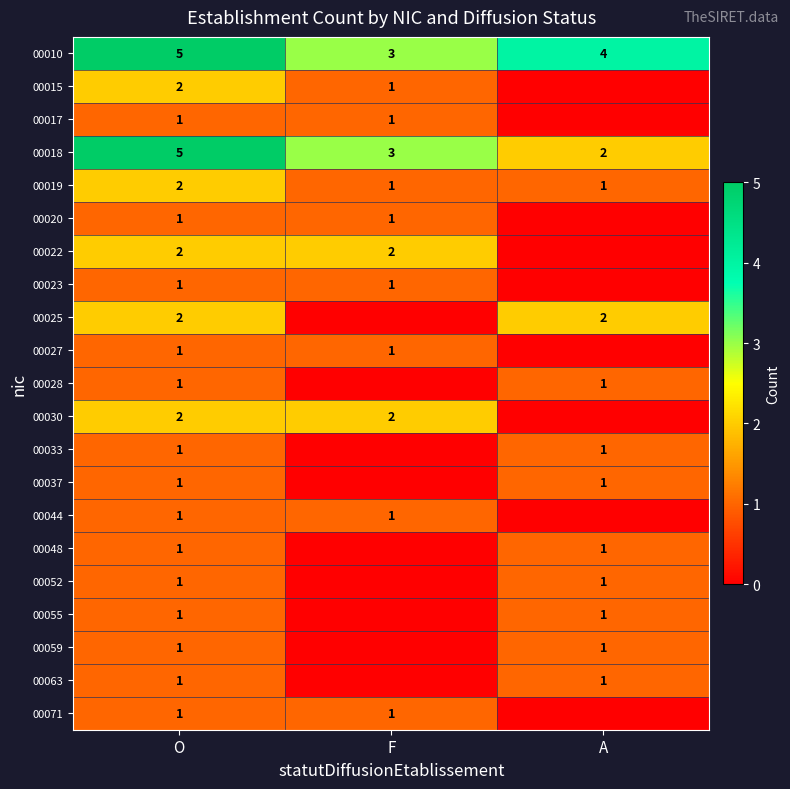

List the labels in order of 00010 value, smallest first.

F, A, O